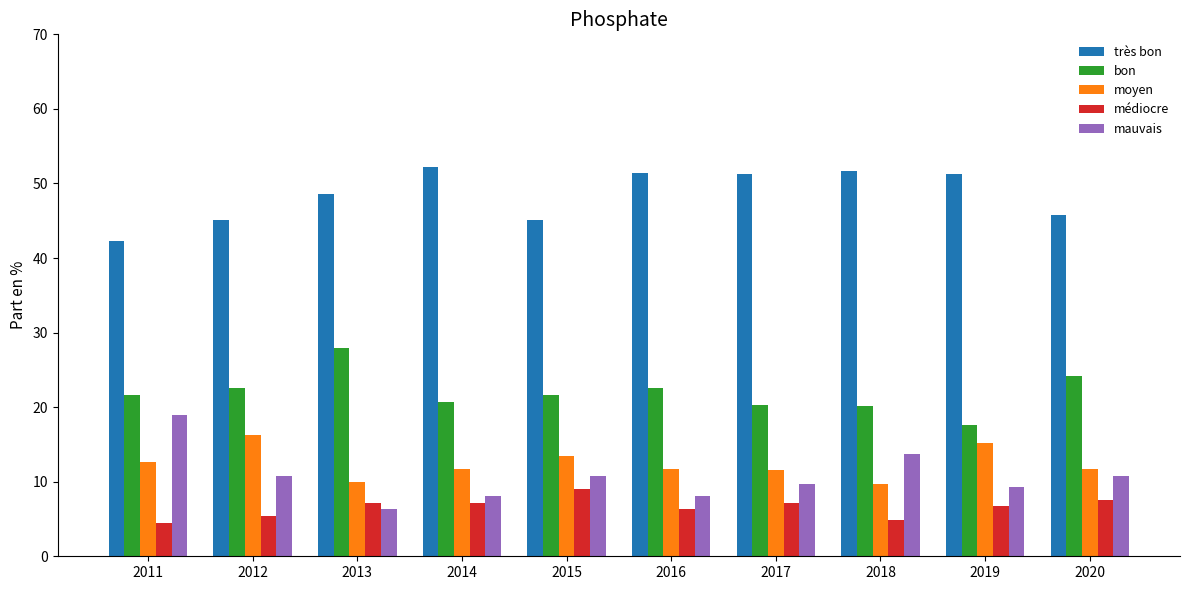

Is it true that moyen equals 16.6 at 2018?

False